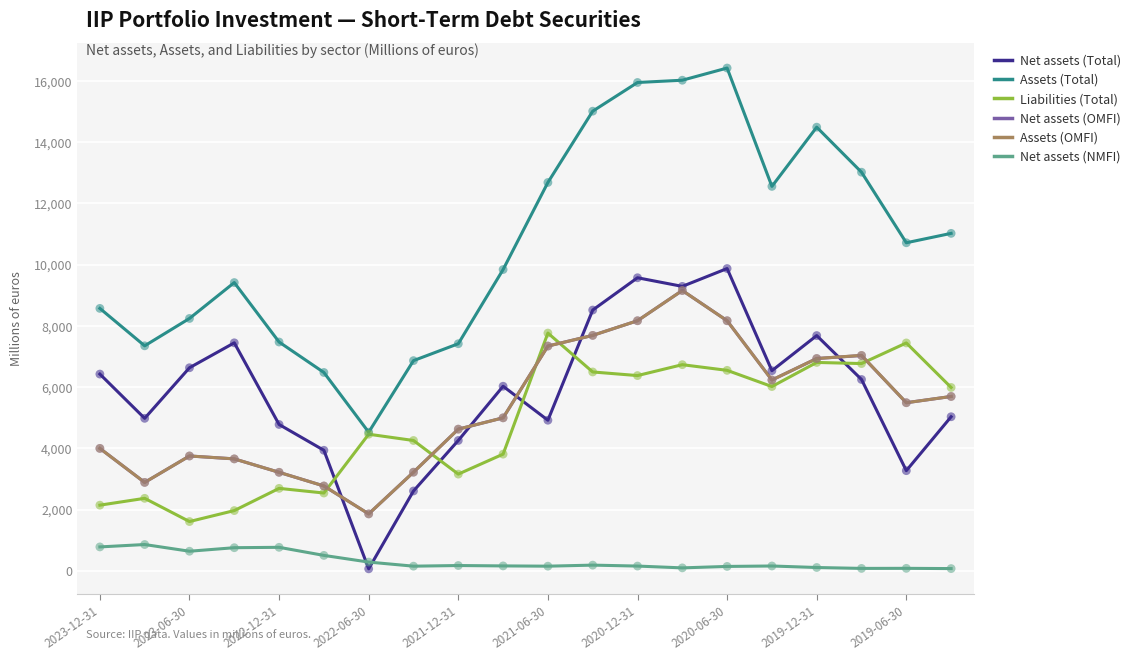

Which series has the largest total across all categories?

Assets (Total)